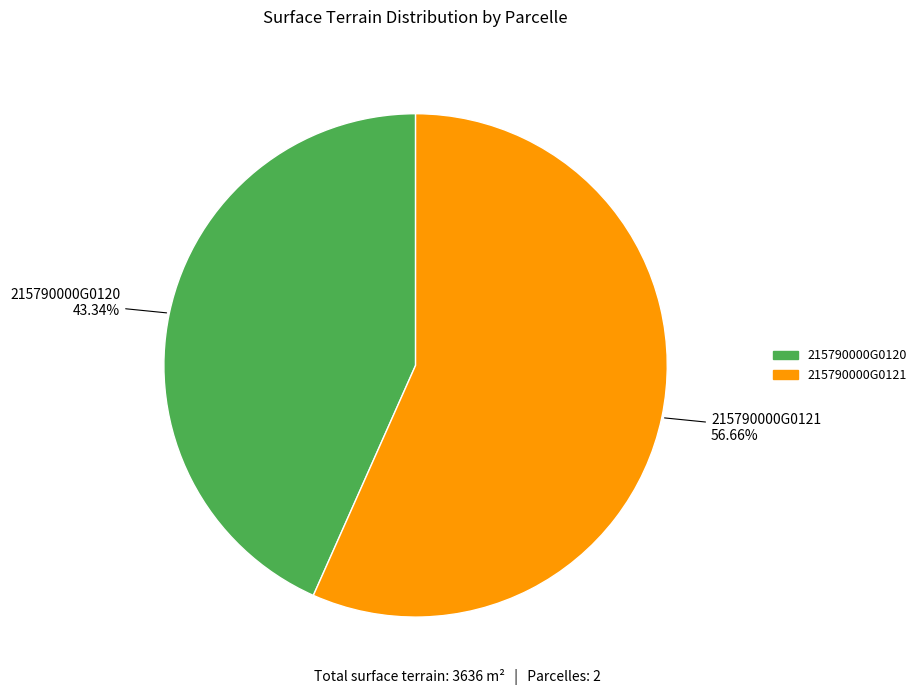

To the nearest percent, what is the average slice percentage?

50%